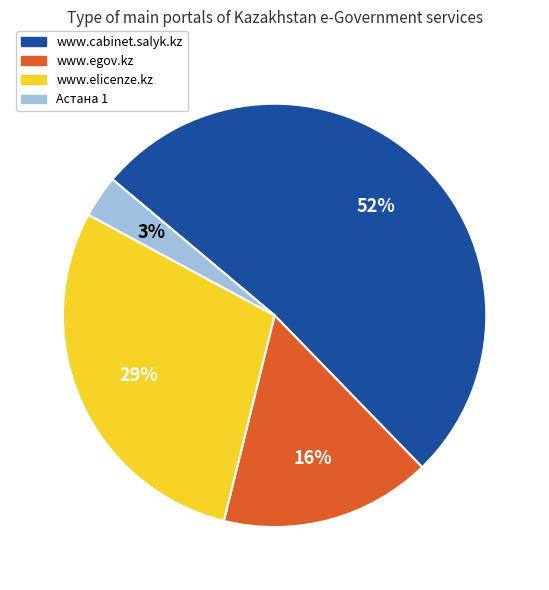

To the nearest percent, what portion does www.elicenze.kz represent?

29%